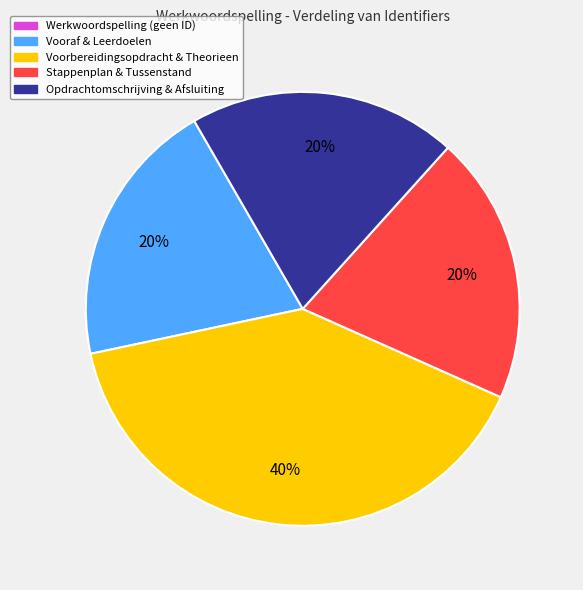

Is there a majority slice in this chart?

No